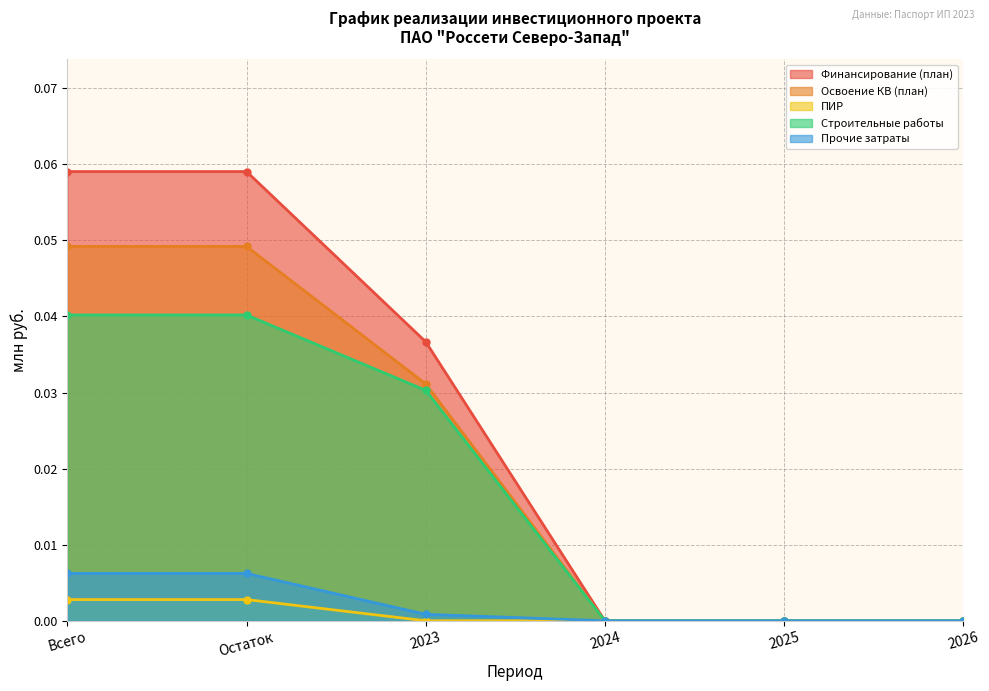

True or false: Прочие затраты and Строительные работы intersect in this chart.

False